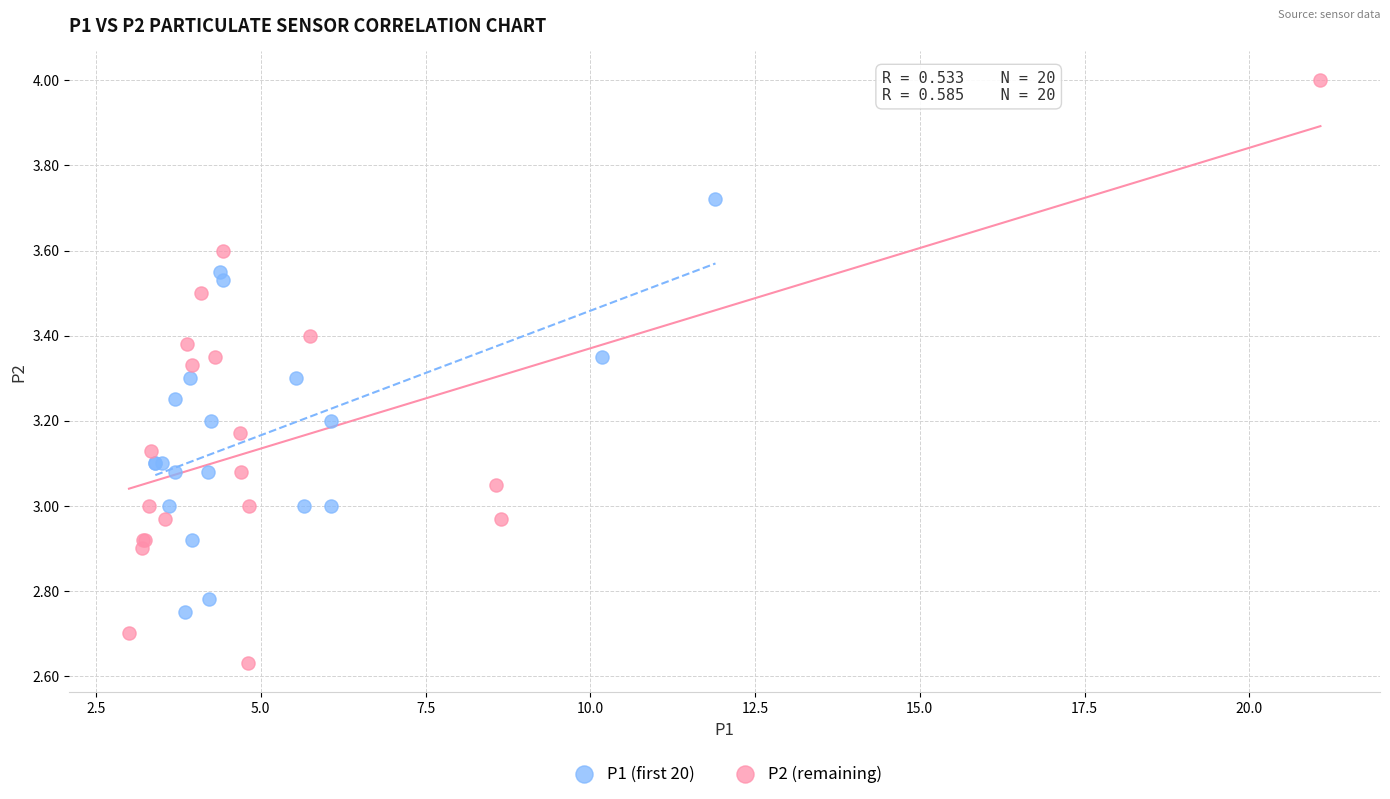

Which series reaches the maximum Y coordinate?

P2 (remaining)